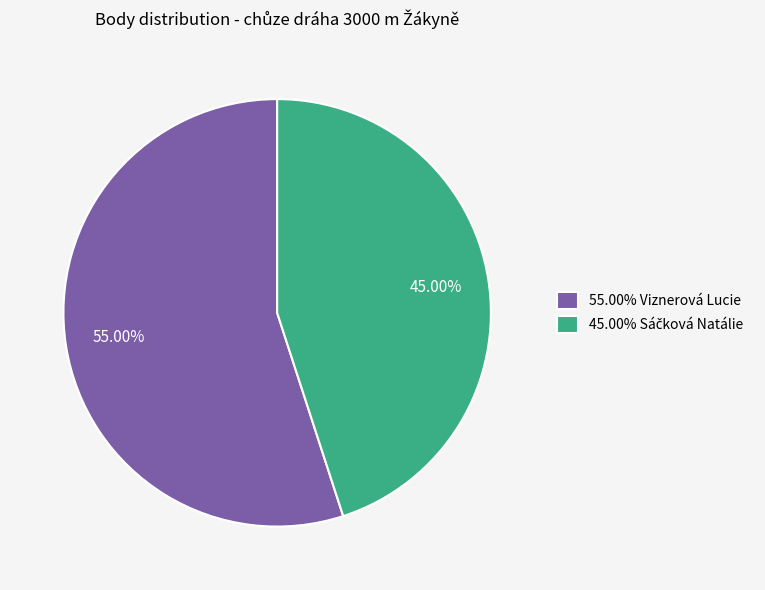

Does any single category account for the majority?

Yes